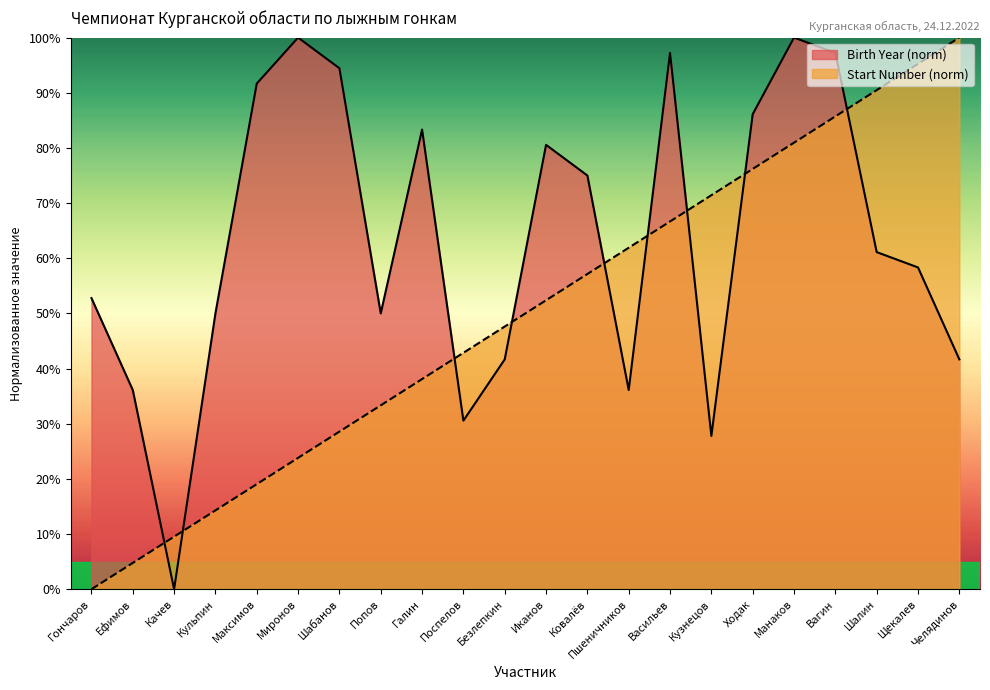

How many data points does each series have?

22